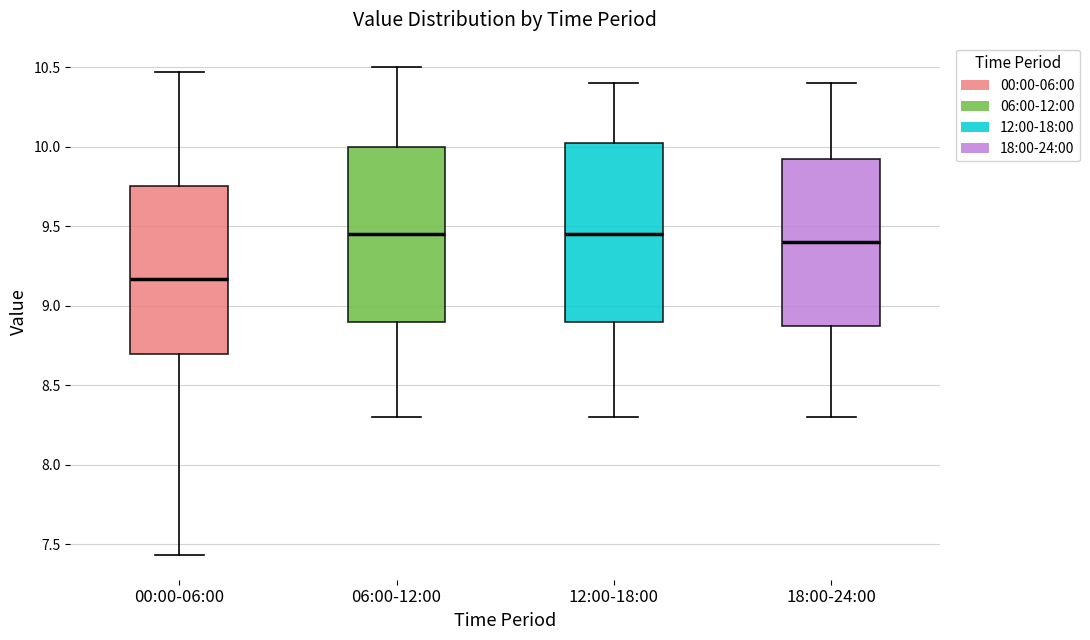

Where is the lower edge of the box for 18:00-24:00 on the y-axis? The values are not printed on the chart, so give them approximately, as read against the axis.

8.90